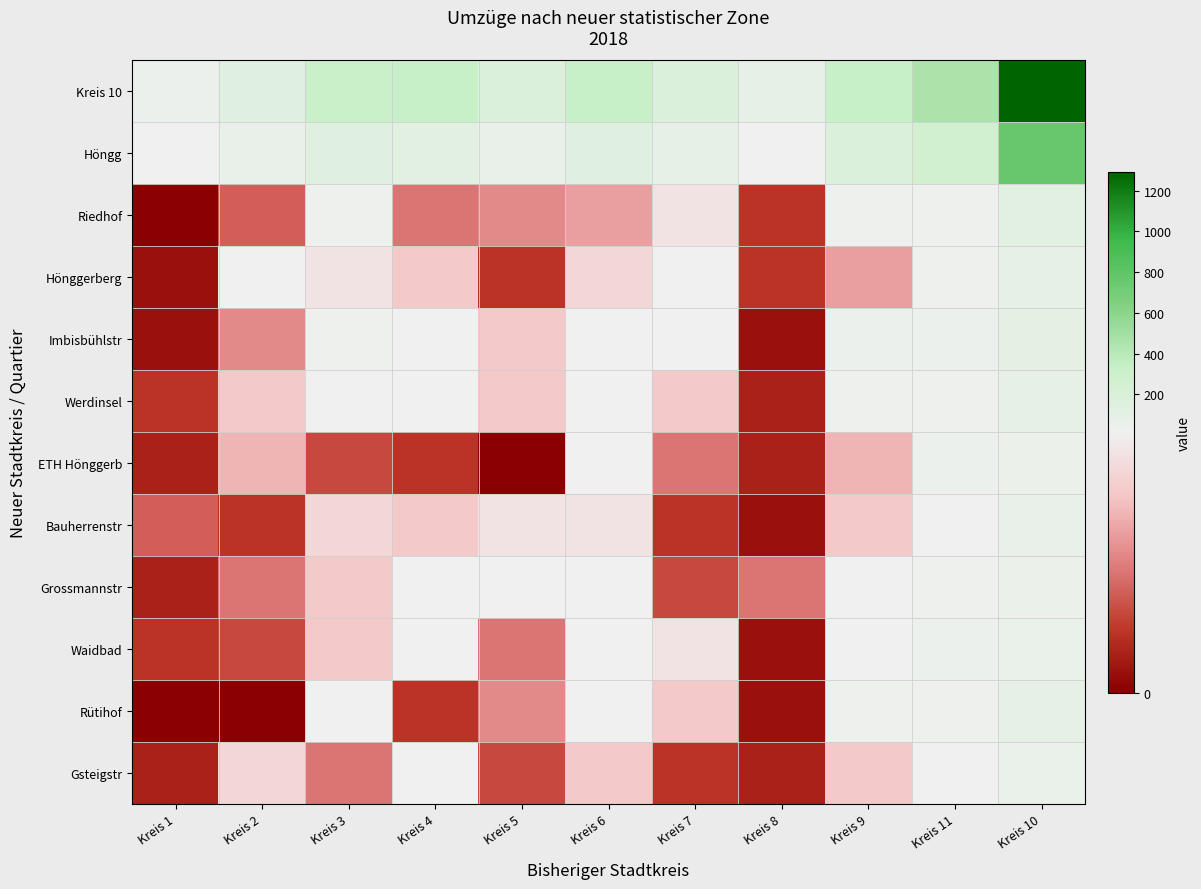

Reading right to left, extract all data points from this chart.

Kreis 10: Kreis 10=1292	Kreis 11=455	Kreis 9=328	Kreis 8=76	Kreis 7=182	Kreis 6=326	Kreis 5=187	Kreis 4=327	Kreis 3=315	Kreis 2=136	Kreis 1=40
Höngg: Kreis 10=769	Kreis 11=272	Kreis 9=189	Kreis 8=22	Kreis 7=90	Kreis 6=135	Kreis 5=72	Kreis 4=124	Kreis 3=136	Kreis 2=68	Kreis 1=19
Riedhof: Kreis 10=122	Kreis 11=24	Kreis 9=24	Kreis 8=3	Kreis 7=12	Kreis 6=8	Kreis 5=7	Kreis 4=6	Kreis 3=29	Kreis 2=5	Kreis 1=0
Hönggerberg: Kreis 10=78	Kreis 11=23	Kreis 9=8	Kreis 8=3	Kreis 7=16	Kreis 6=11	Kreis 5=3	Kreis 4=10	Kreis 3=12	Kreis 2=13	Kreis 1=1
Imbisbühlstr: Kreis 10=112	Kreis 11=36	Kreis 9=34	Kreis 8=1	Kreis 7=14	Kreis 6=17	Kreis 5=10	Kreis 4=19	Kreis 3=25	Kreis 2=7	Kreis 1=1
Werdinsel: Kreis 10=84	Kreis 11=28	Kreis 9=30	Kreis 8=2	Kreis 7=10	Kreis 6=14	Kreis 5=10	Kreis 4=16	Kreis 3=16	Kreis 2=10	Kreis 1=3
ETH Hönggerb: Kreis 10=49	Kreis 11=39	Kreis 9=9	Kreis 8=2	Kreis 7=6	Kreis 6=15	Kreis 5=0	Kreis 4=3	Kreis 3=4	Kreis 2=9	Kreis 1=2
Bauherrenstr: Kreis 10=72	Kreis 11=15	Kreis 9=10	Kreis 8=1	Kreis 7=3	Kreis 6=12	Kreis 5=12	Kreis 4=10	Kreis 3=11	Kreis 2=3	Kreis 1=5
Grossmannstr: Kreis 10=48	Kreis 11=26	Kreis 9=17	Kreis 8=6	Kreis 7=4	Kreis 6=14	Kreis 5=13	Kreis 4=21	Kreis 3=10	Kreis 2=6	Kreis 1=2
Waidbad: Kreis 10=61	Kreis 11=35	Kreis 9=18	Kreis 8=1	Kreis 7=12	Kreis 6=20	Kreis 5=6	Kreis 4=16	Kreis 3=10	Kreis 2=4	Kreis 1=3
Rütihof: Kreis 10=89	Kreis 11=25	Kreis 9=29	Kreis 8=1	Kreis 7=10	Kreis 6=14	Kreis 5=7	Kreis 4=3	Kreis 3=13	Kreis 2=0	Kreis 1=0
Gsteigstr: Kreis 10=54	Kreis 11=21	Kreis 9=10	Kreis 8=2	Kreis 7=3	Kreis 6=10	Kreis 5=4	Kreis 4=20	Kreis 3=6	Kreis 2=11	Kreis 1=2